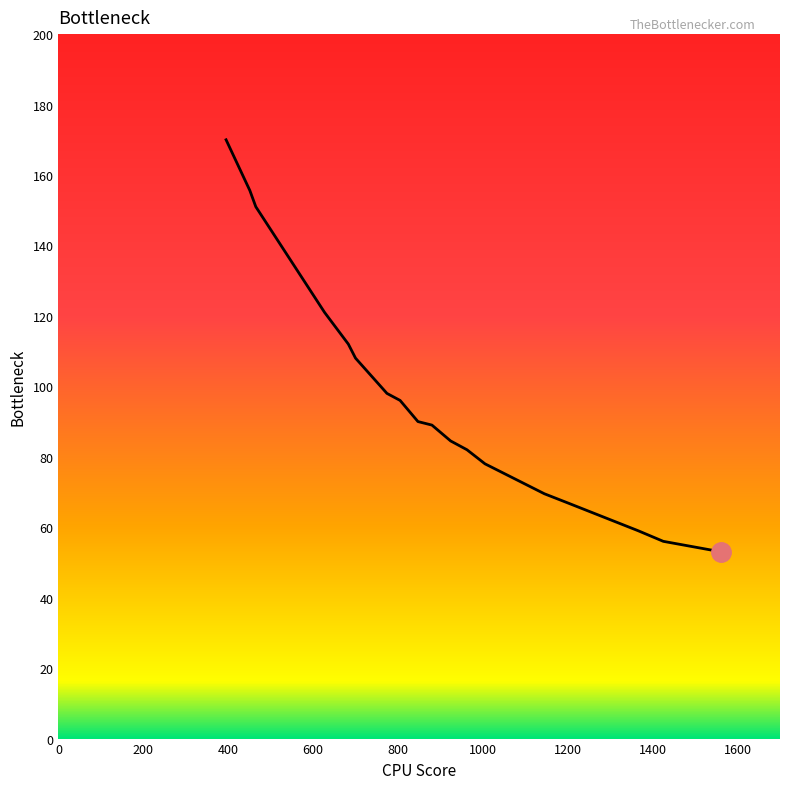

What is the difference between the maximum and minimum values?

117.0